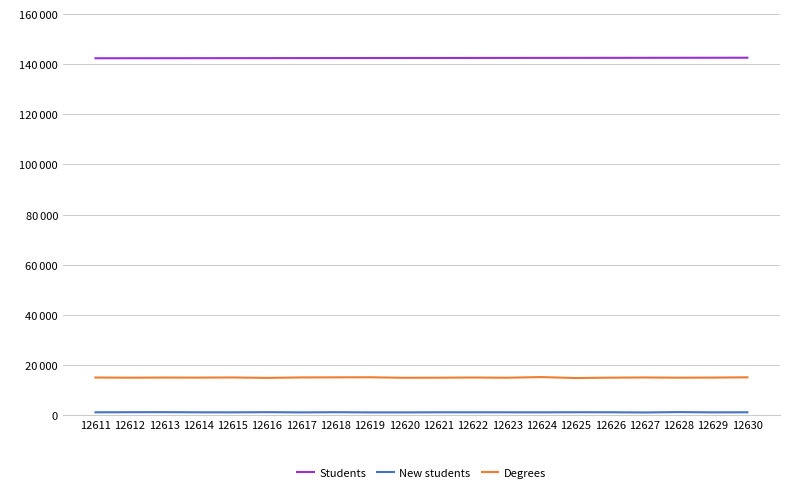

Does the chart display data point markers on the line(s)?

No